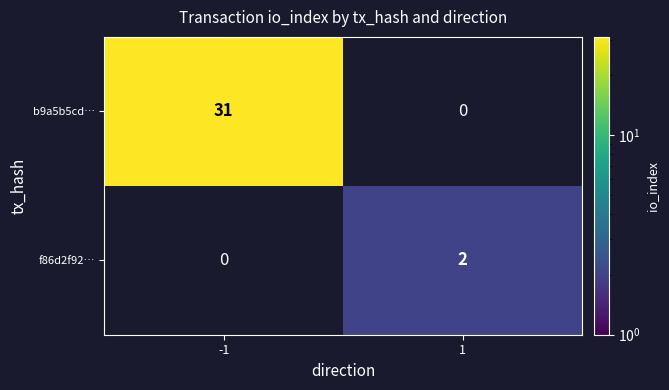

True or false: f86d2f92… has a value of 1 at 1.

False